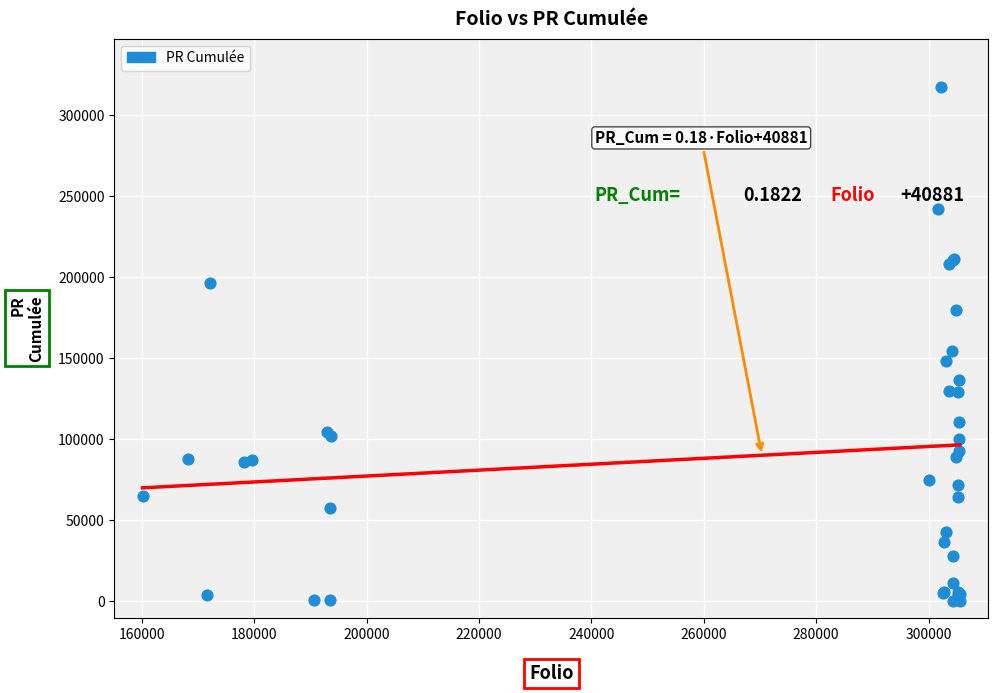

What Y value in the scatter plot is closest to 158476?

154707